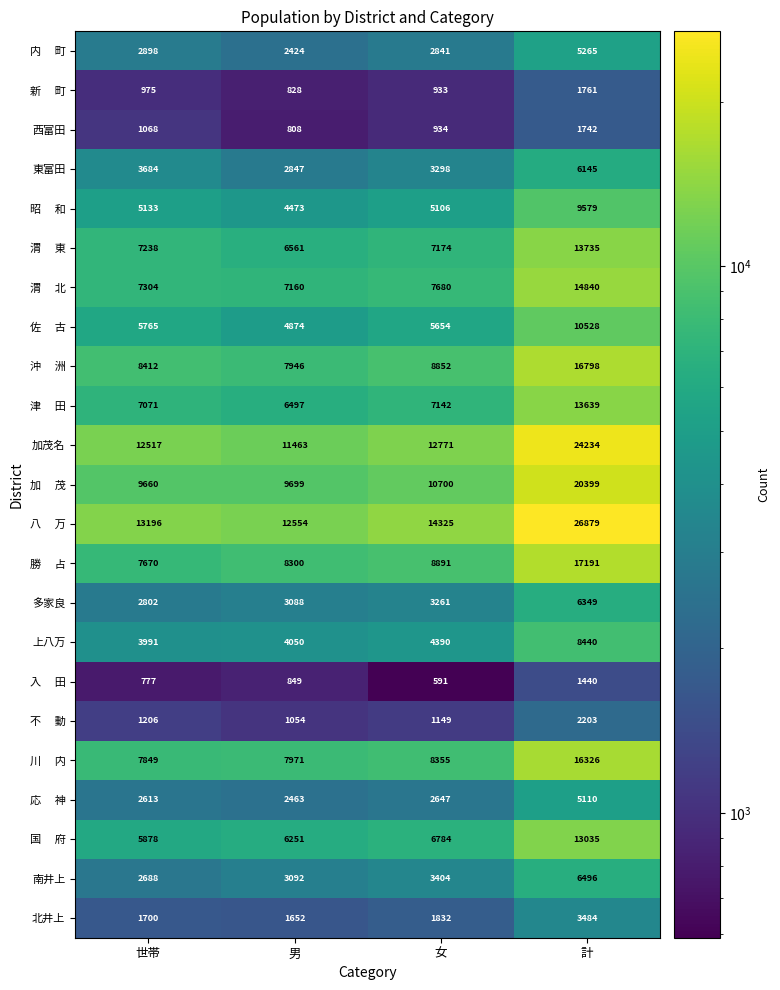

Rank the categories by 上八万 value from highest to lowest.

計, 女, 男, 世帯